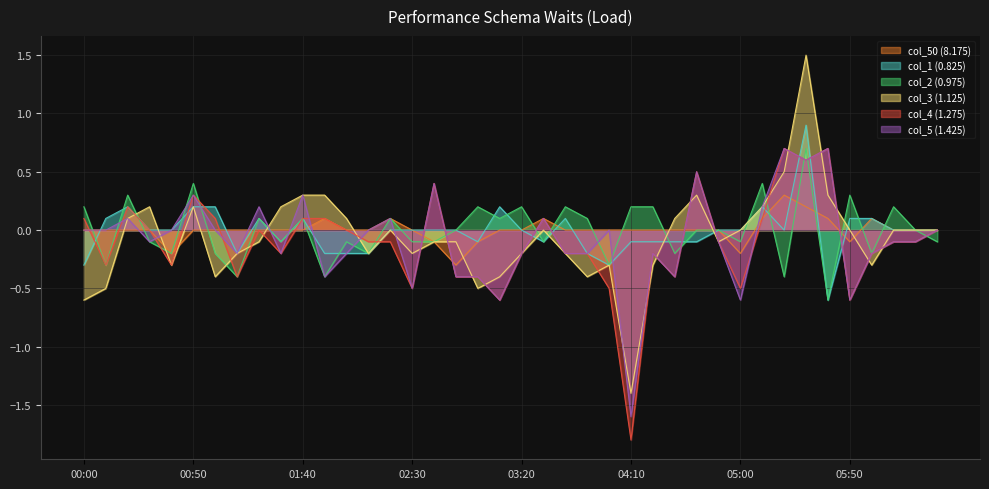

At which label is col_3 (1.125) closest to 0?

2002/09/03 02:20